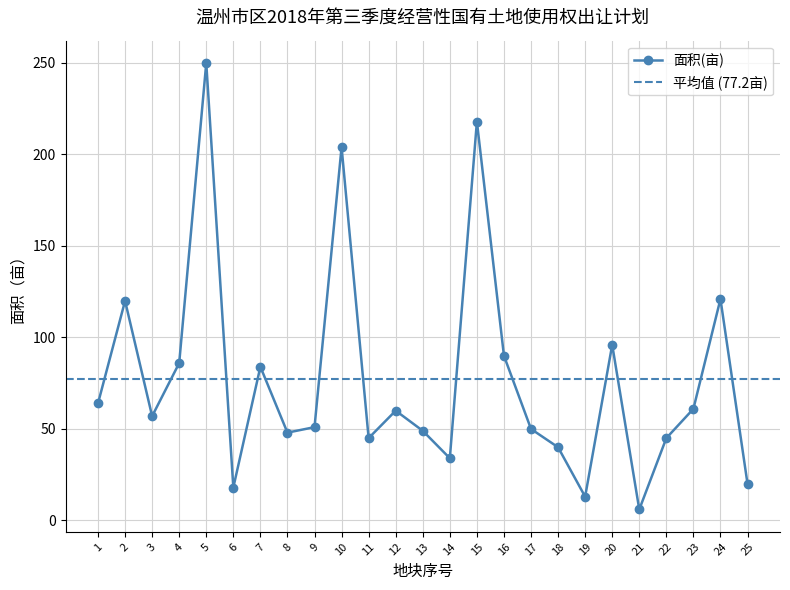

Rank the categories by value from highest to lowest.

5, 15, 10, 24, 2, 20, 16, 4, 7, 1, 23, 12, 3, 9, 17, 13, 8, 11, 22, 18, 14, 25, 6, 19, 21